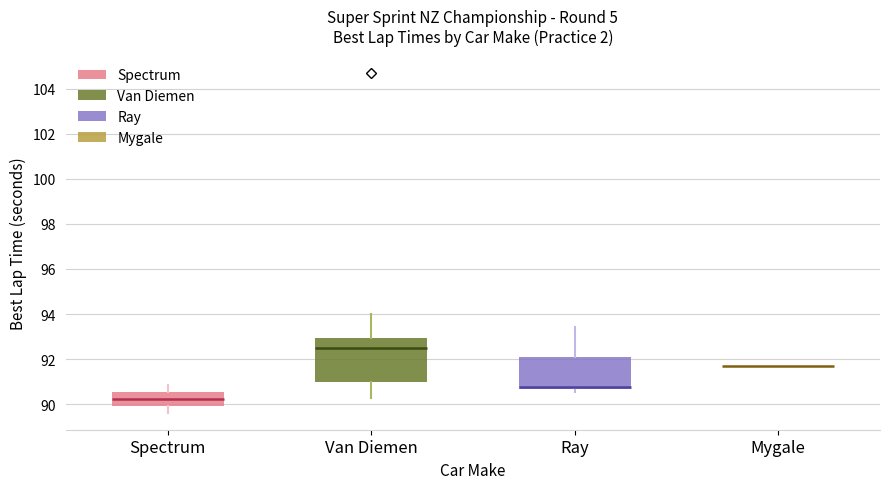

Reading left to right, transcribe this box plot: for each box, give where its median line is, the range the box spans, and where its two whiskers end, as read against the y-axis. The values are not printed on the chart, so give them approximately, as read against the axis.

Spectrum: median 90.2, box 90.0 to 90.6, whiskers 89.6 to 90.8
Van Diemen: median 92.6, box 91.0 to 93.0, whiskers 90.2 to 94.0
Ray: median 90.8, box 90.6 to 92.0, whiskers 90.6 (just below the box's lower edge) to 93.4
Mygale: box collapsed to a line at 91.6, whiskers 91.6 to 91.6